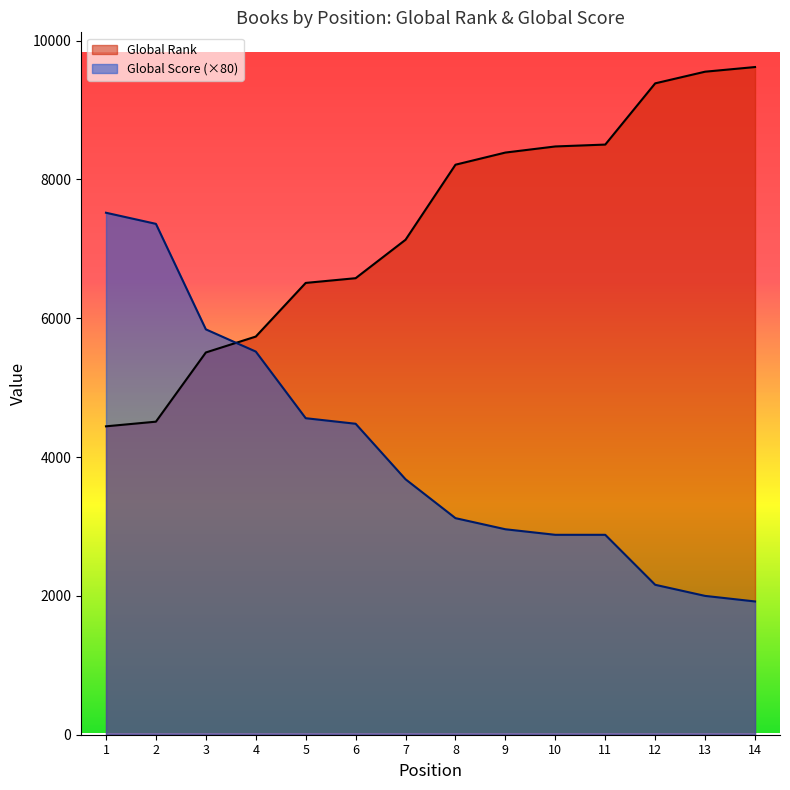

What is the sum of all Global Rank values?

102544